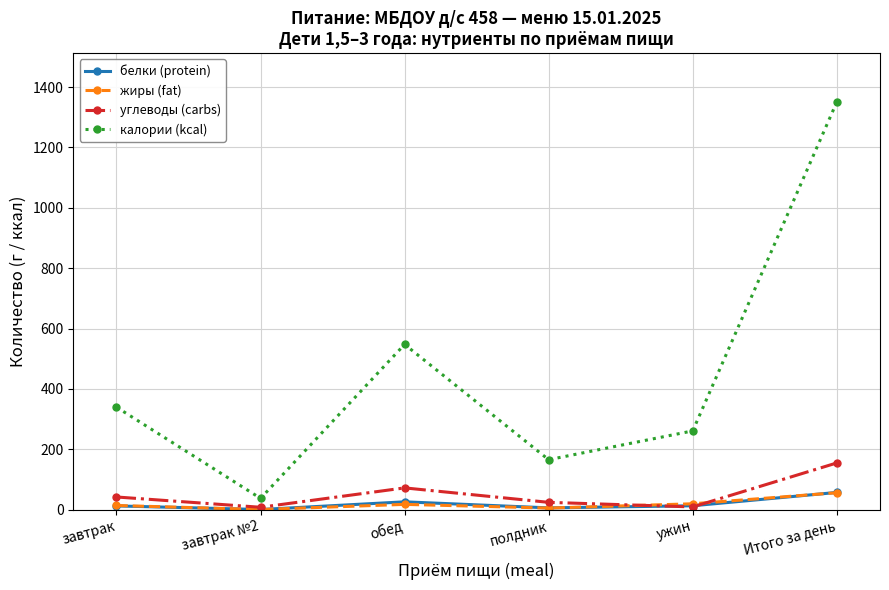

True or false: углеводы (carbs) and калории (kcal) intersect in this chart.

False